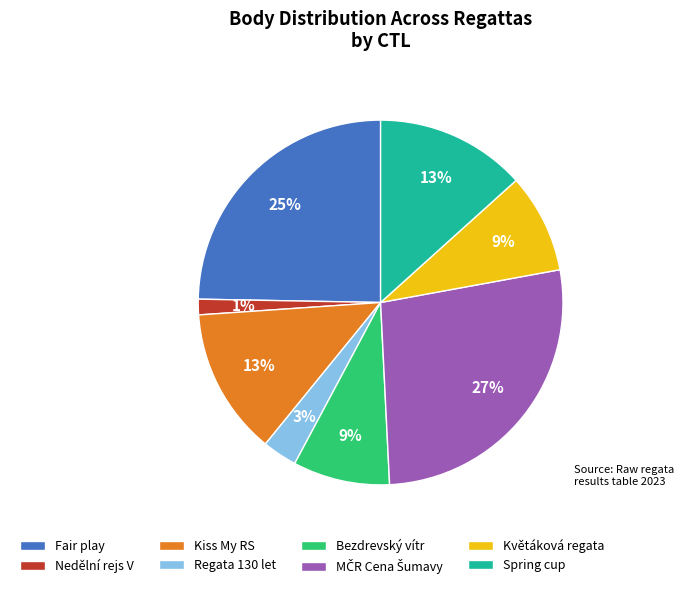

True or false: Regata 130 let accounts for 15% of the total.

False